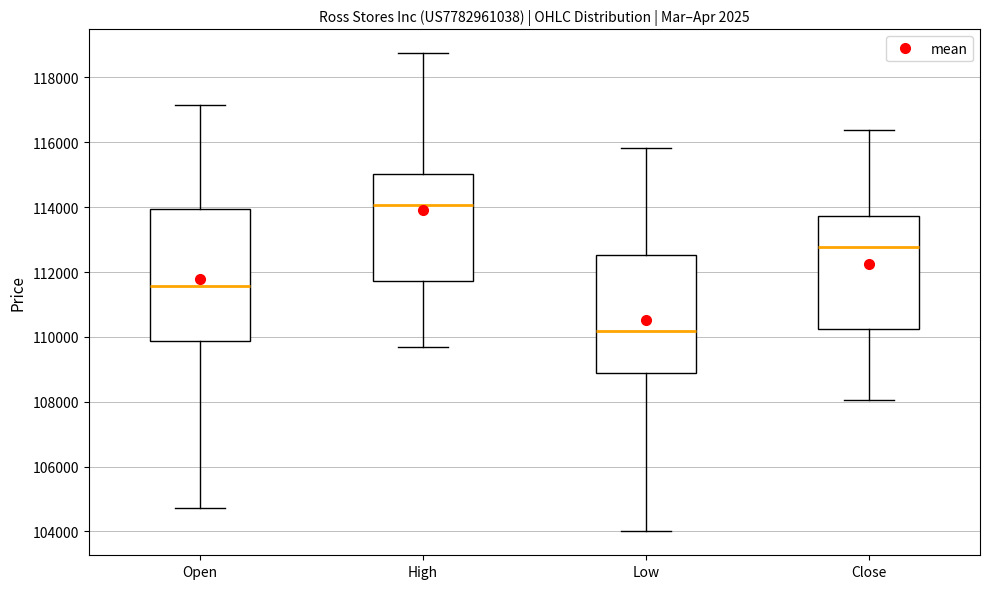

Where is the lower edge of the box for Low on the y-axis? The values are not printed on the chart, so give them approximately, as read against the axis.

108800